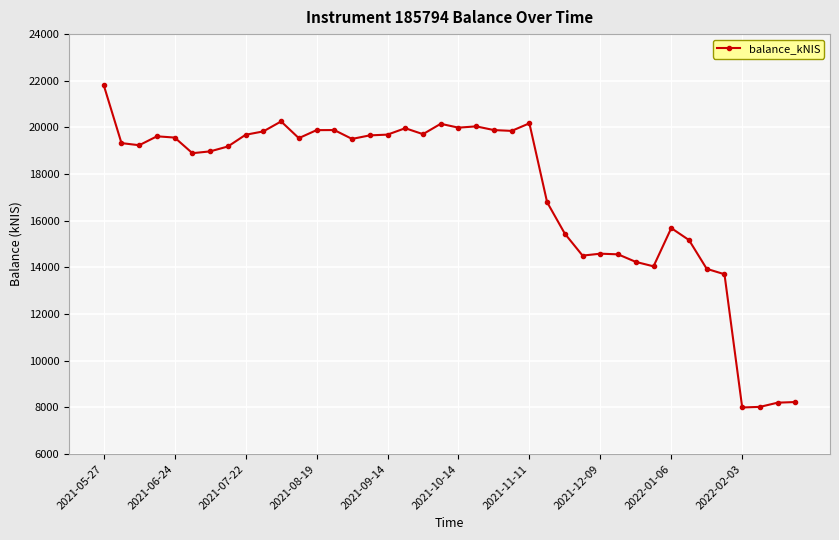

Count the number of categories in the chart.

40